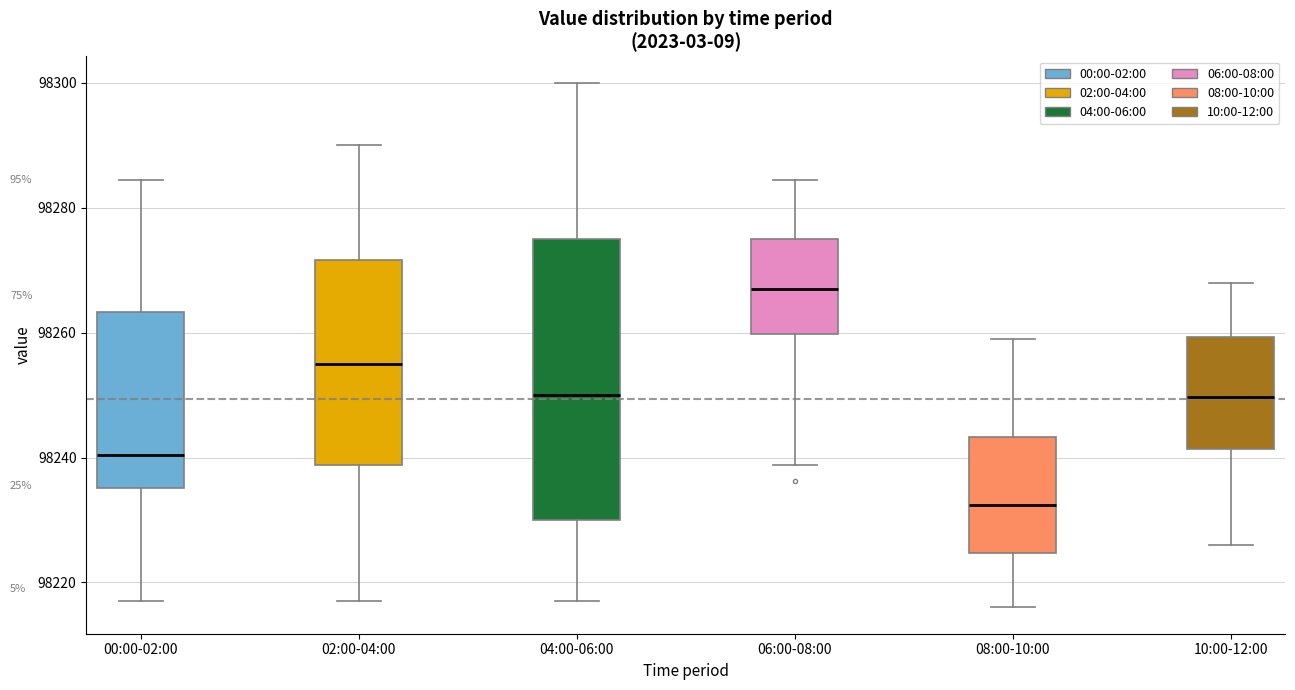

Comparing the boxes themselves (not the whiskers), which one is the tallest?

04:00-06:00